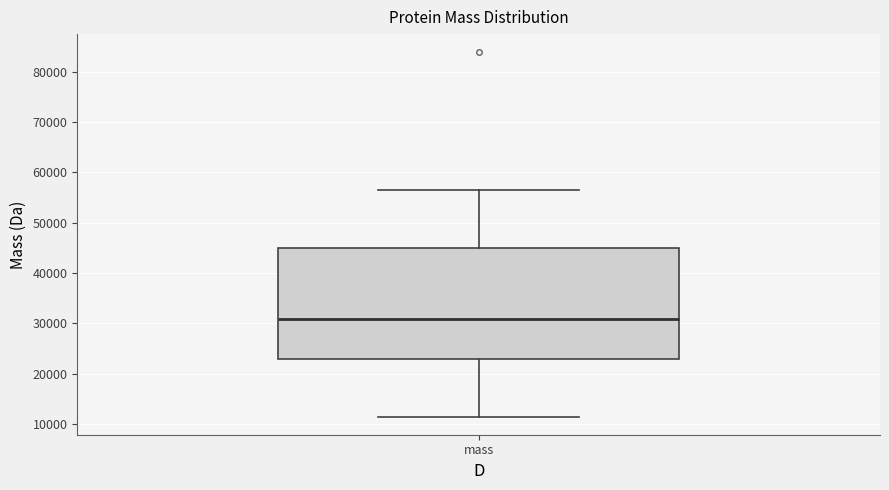

Where does the lower whisker of the box for mass end on the y-axis? The values are not printed on the chart, so give them approximately, as read against the axis.

12000